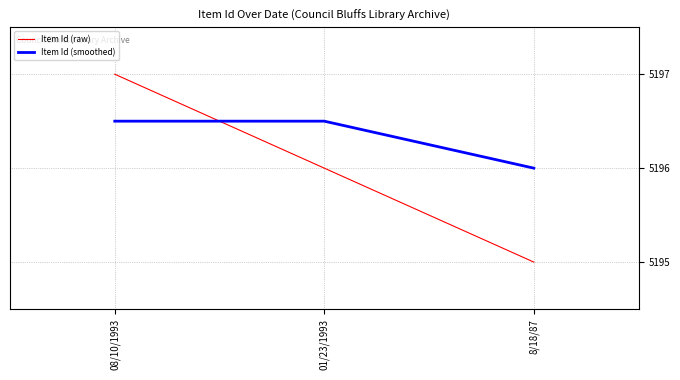

Rank the series by their maximum value, from highest to lowest.

Item Id (raw), Item Id (smoothed)